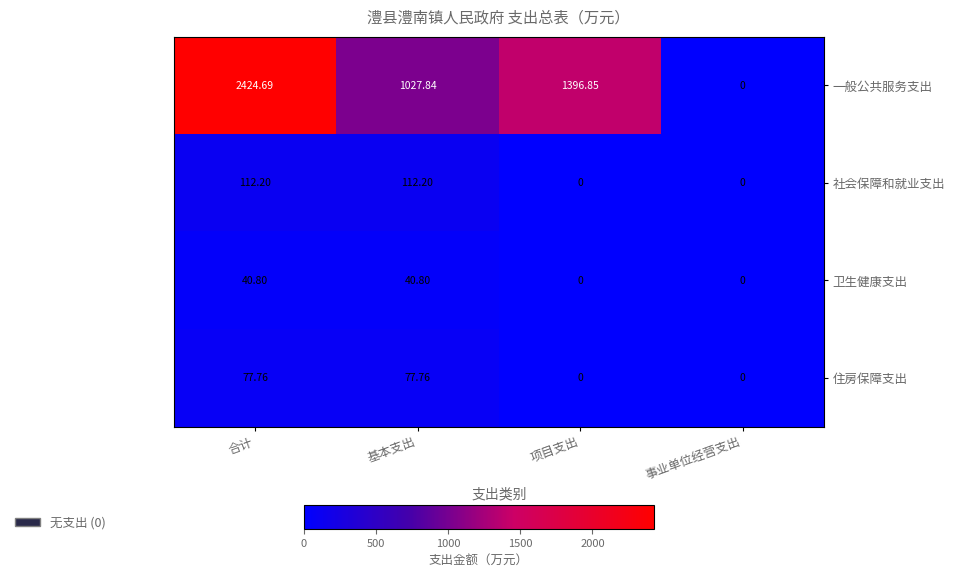

Rank the series at 基本支出 from highest to lowest value.

一般公共服务支出, 社会保障和就业支出, 住房保障支出, 卫生健康支出